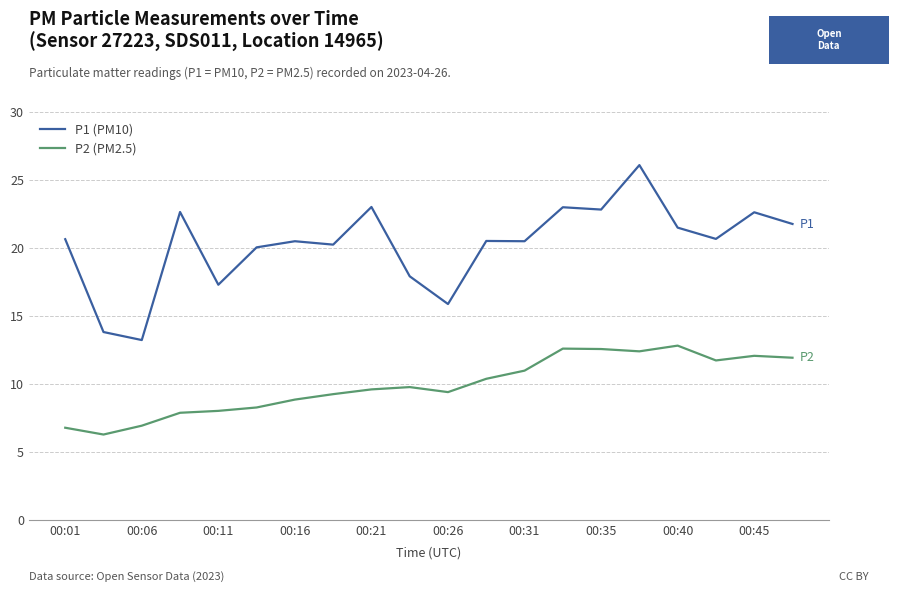

What is the difference between the maximum and minimum values in the P1 (PM10) series?

12.9